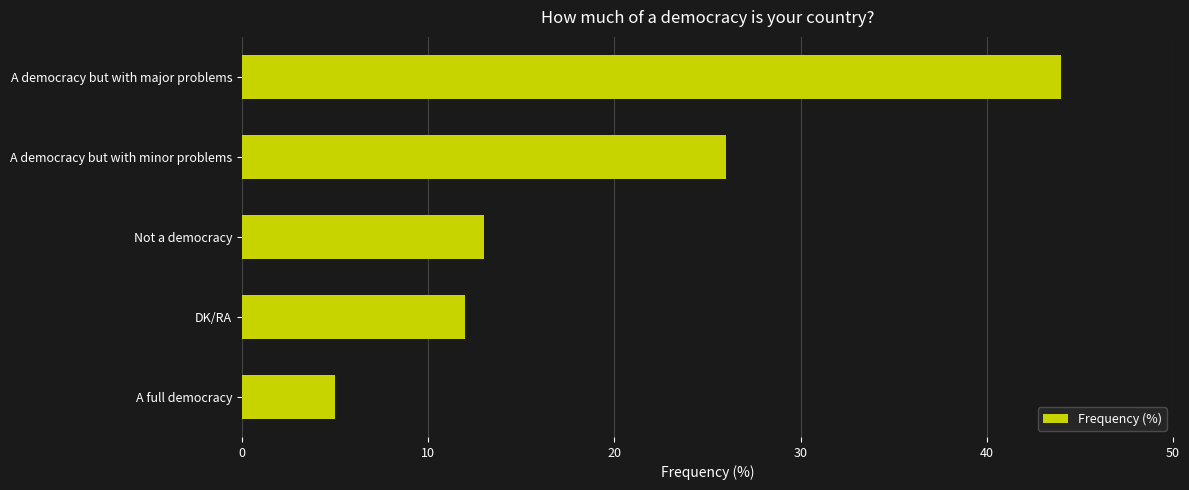

The value at A full democracy is 7. True or false?

False